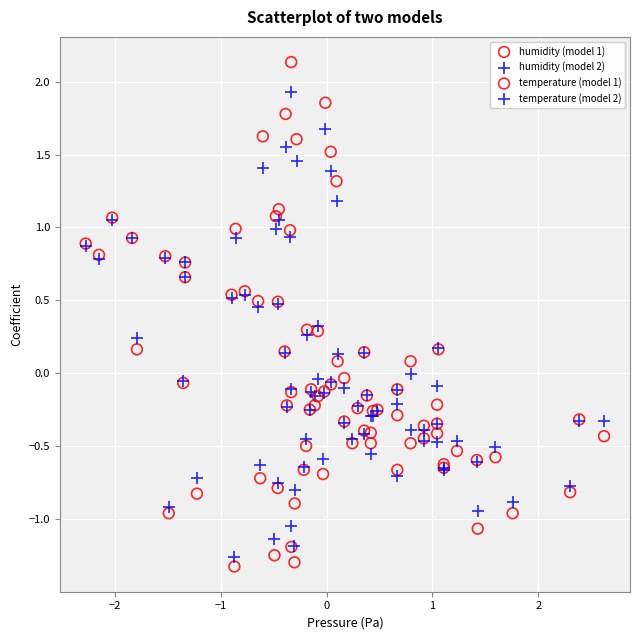

Which series reaches the maximum Y coordinate?

humidity (model 1)